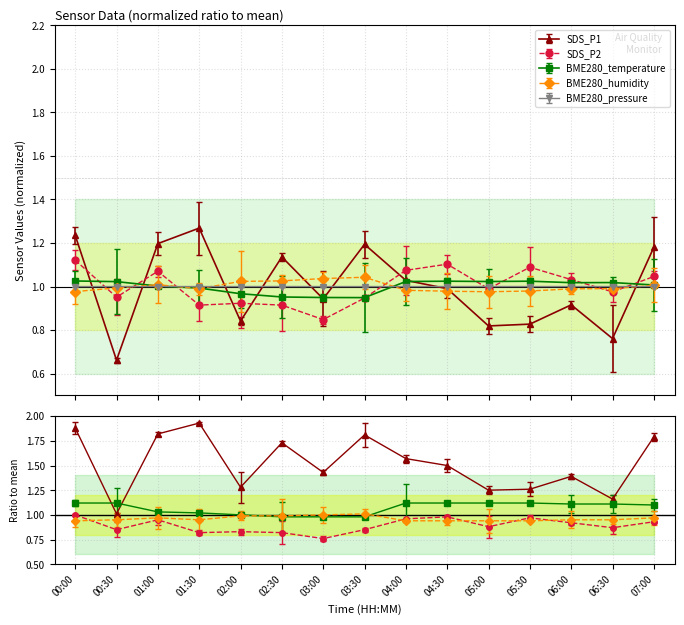

Does the chart have visible grid lines?

Yes